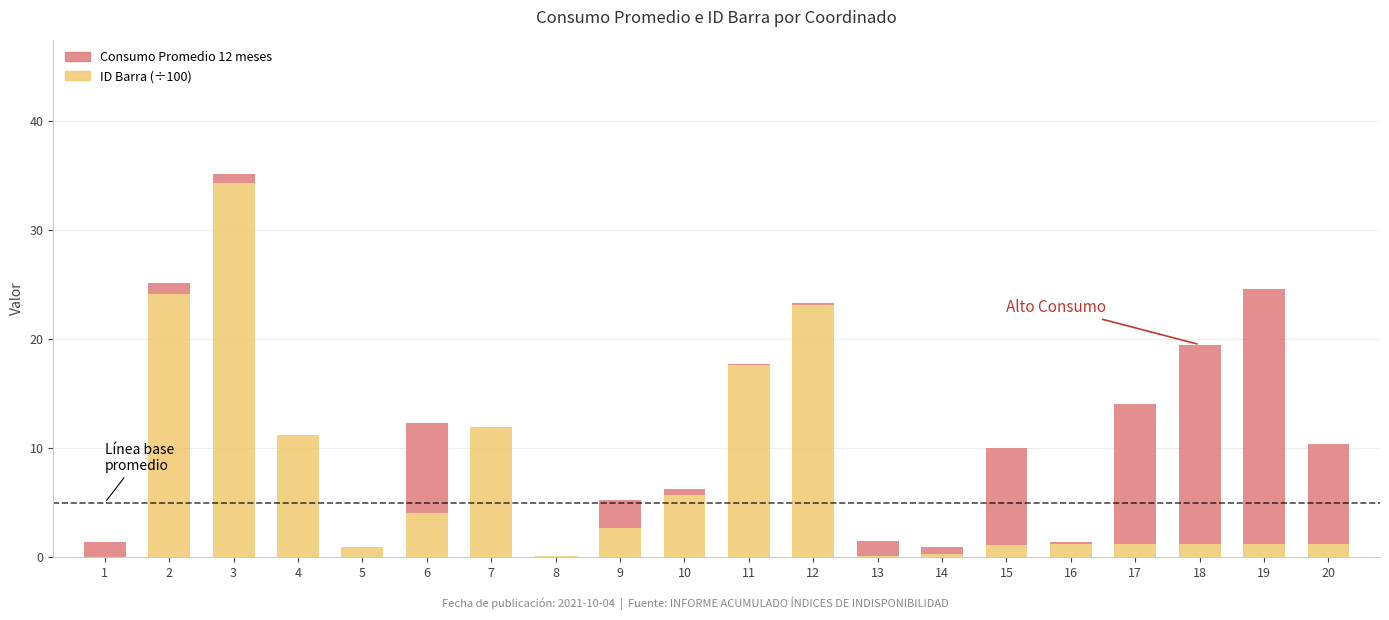

What are all the series names shown in the legend?

Consumo Promedio 12 meses, ID Barra (÷100)